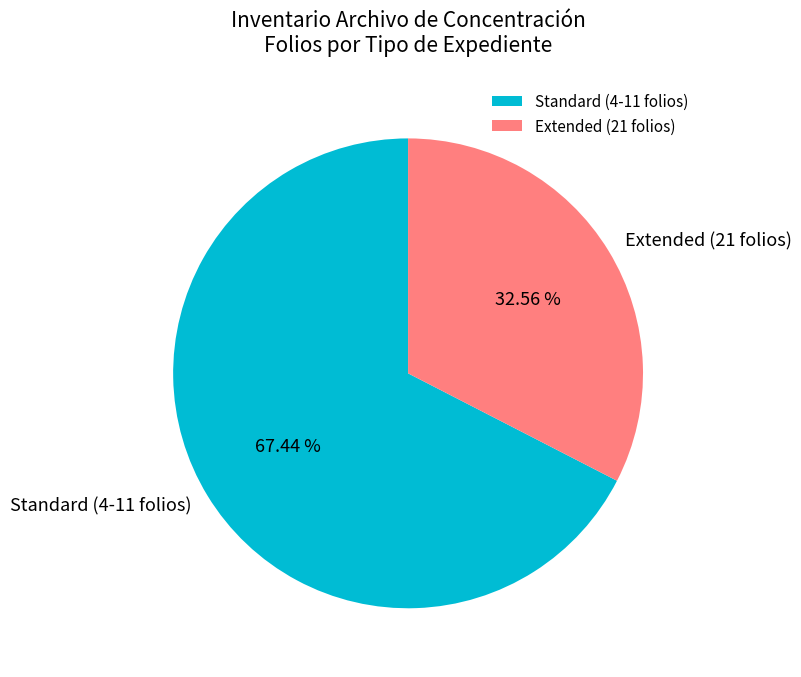

Which slice is the smallest?

Extended (21 folios)